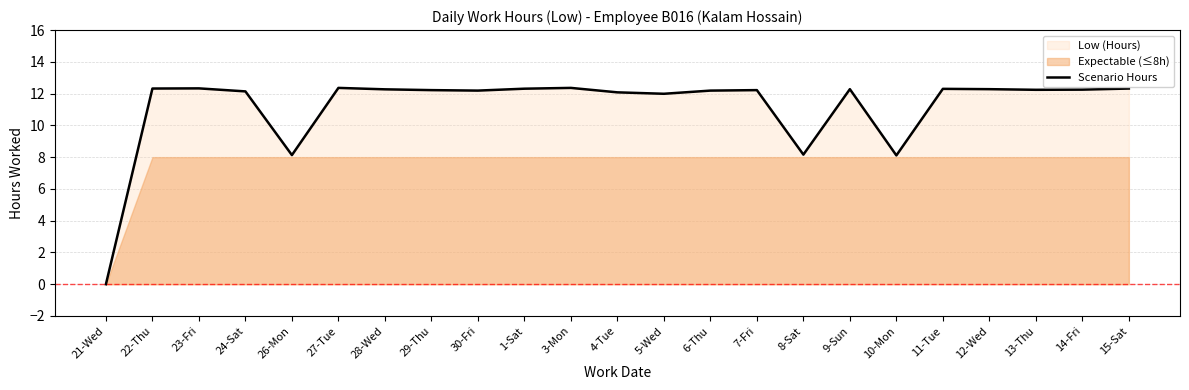

How many interior local valleys (lower than both neighbors) does the data have?

6